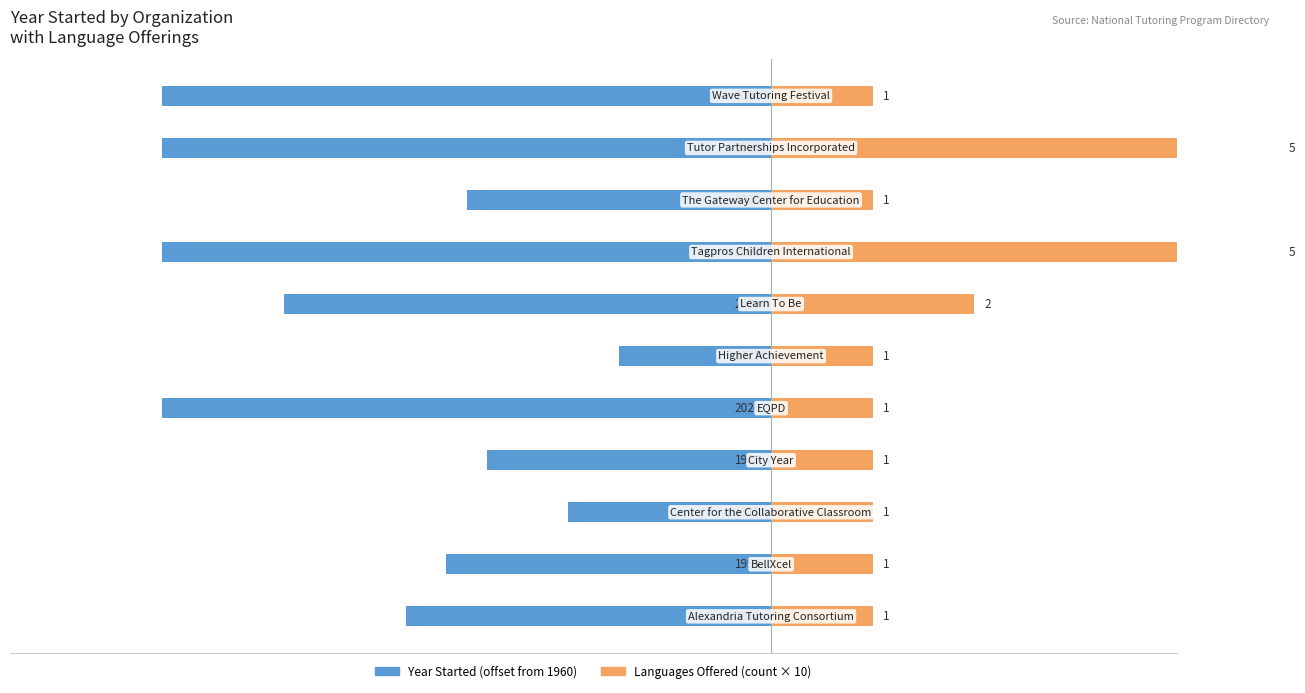

What are all the series names shown in the legend?

Year Started (offset from 1960), Languages Offered (count × 10)